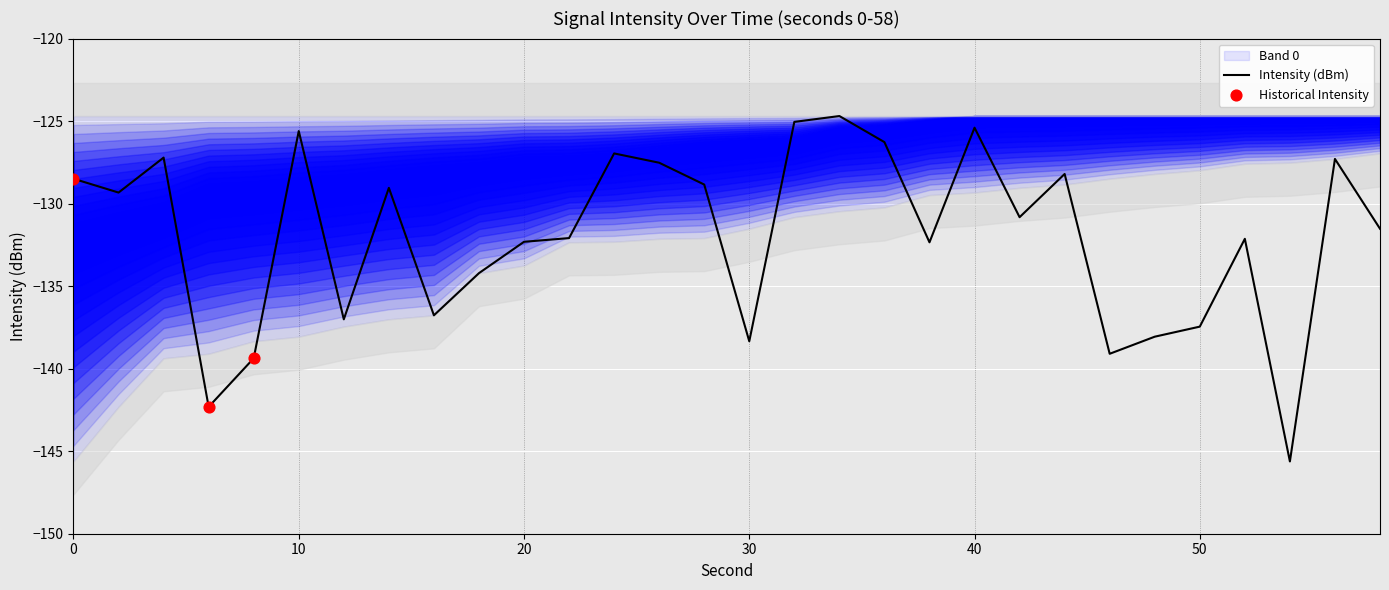

The Intensity (dBm) series shows -132.3 at 20. True or false?

True